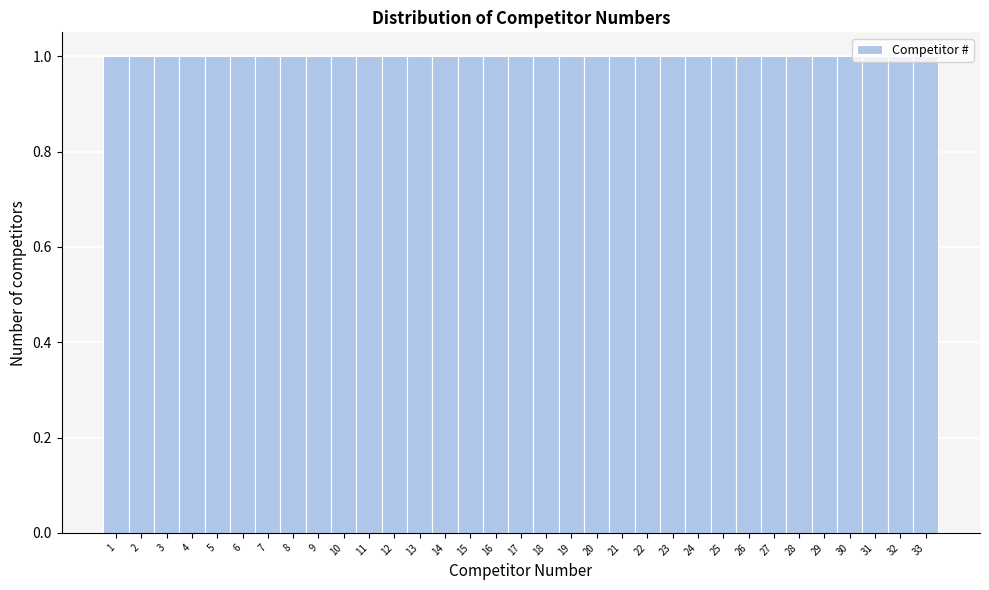

Reading left to right, transcribe this chart: for each bar, give the range it covers on the x-axis and its height. The values are not printed on the chart, so give them approximately, as read against the axis.

0.5 to 1.5: 1
1.5 to 2.5: 1
2.5 to 3.5: 1
3.5 to 4.5: 1
4.5 to 5.5: 1
5.5 to 6.5: 1
6.5 to 7.5: 1
7.5 to 8.5: 1
8.5 to 9.5: 1
9.5 to 10.5: 1
10.5 to 11.5: 1
11.5 to 12.5: 1
12.5 to 13.5: 1
13.5 to 14.5: 1
14.5 to 15.5: 1
15.5 to 16.5: 1
16.5 to 17.5: 1
17.5 to 18.5: 1
18.5 to 19.5: 1
19.5 to 20.5: 1
20.5 to 21.5: 1
21.5 to 22.5: 1
22.5 to 23.5: 1
23.5 to 24.5: 1
24.5 to 25.5: 1
25.5 to 26.5: 1
26.5 to 27.5: 1
27.5 to 28.5: 1
28.5 to 29.5: 1
29.5 to 30.5: 1
30.5 to 31.5: 1
31.5 to 32.5: 1
32.5 to 33.5: 1